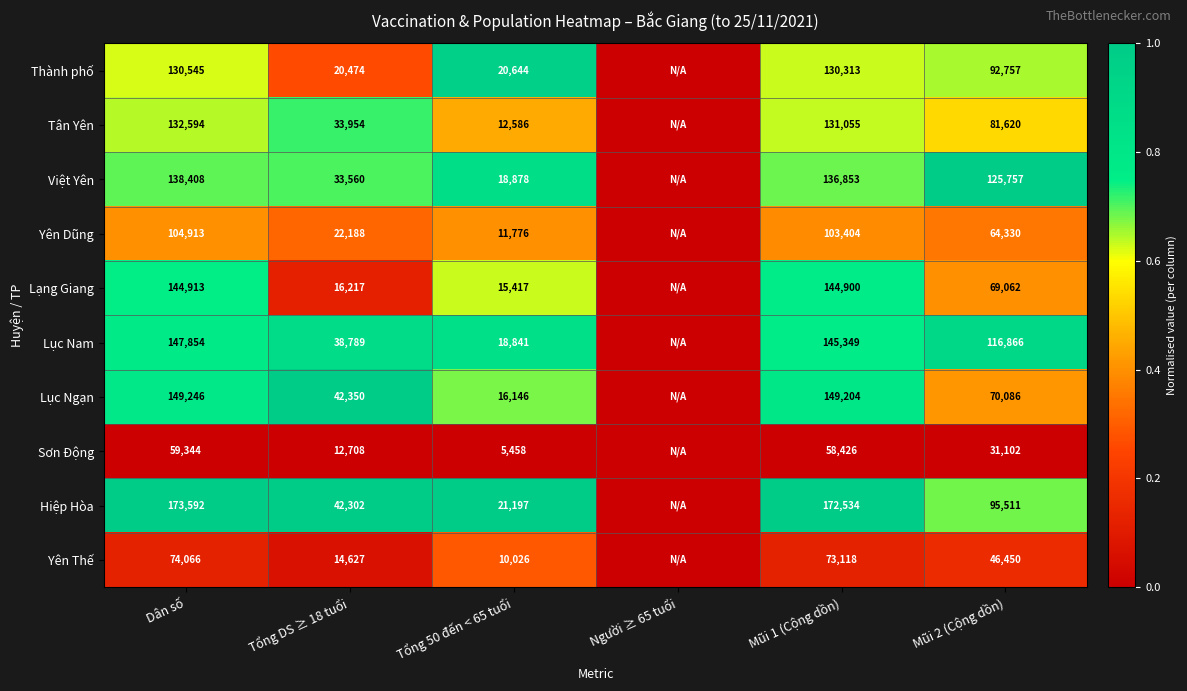

Between Tổng DS ≥ 18 tuổi and Mũi 2 (Cộng dồn), which series saw the biggest shift?

Việt Yên